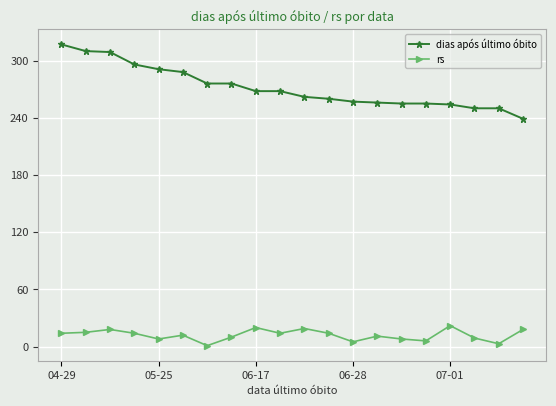

What is the sum of all dias após último óbito values?

5437